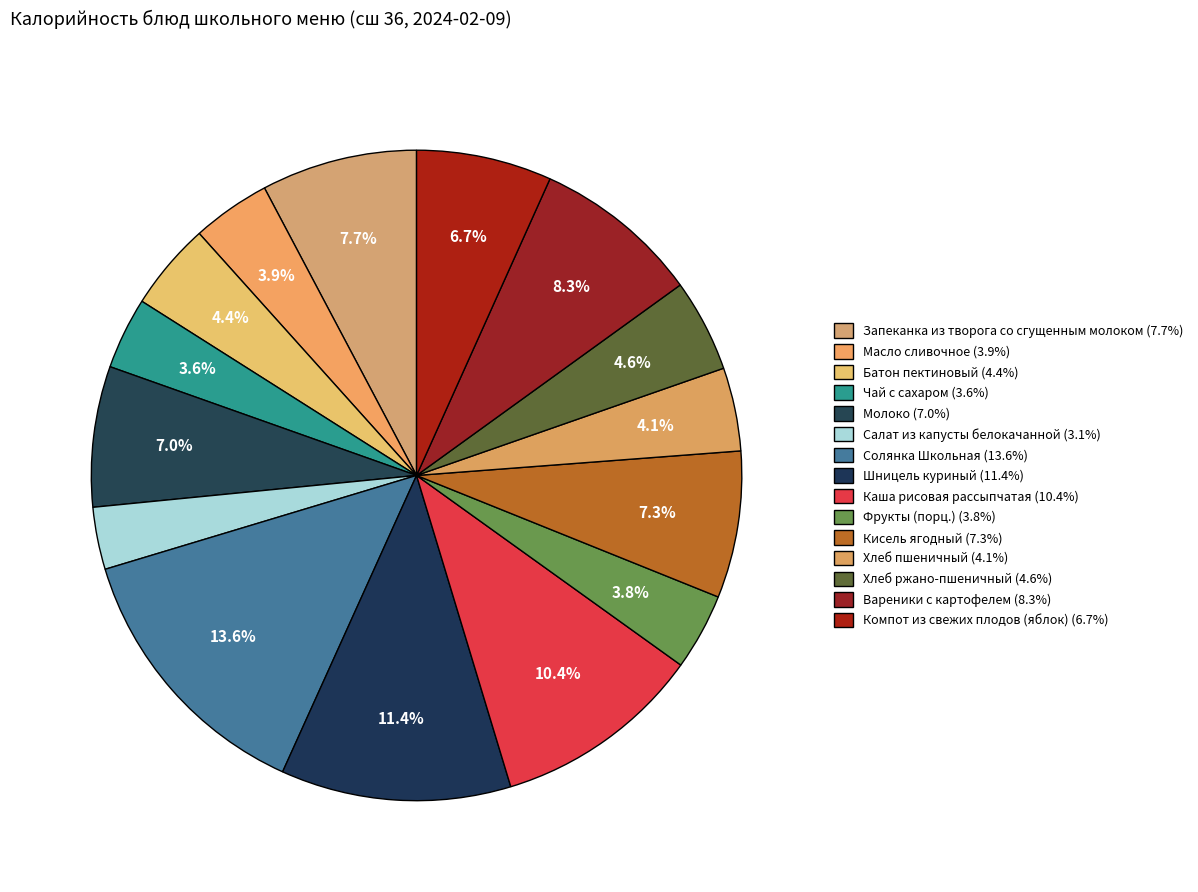

What is the total percentage of Кисель ягодный and Фрукты (порц.)?

11.1%